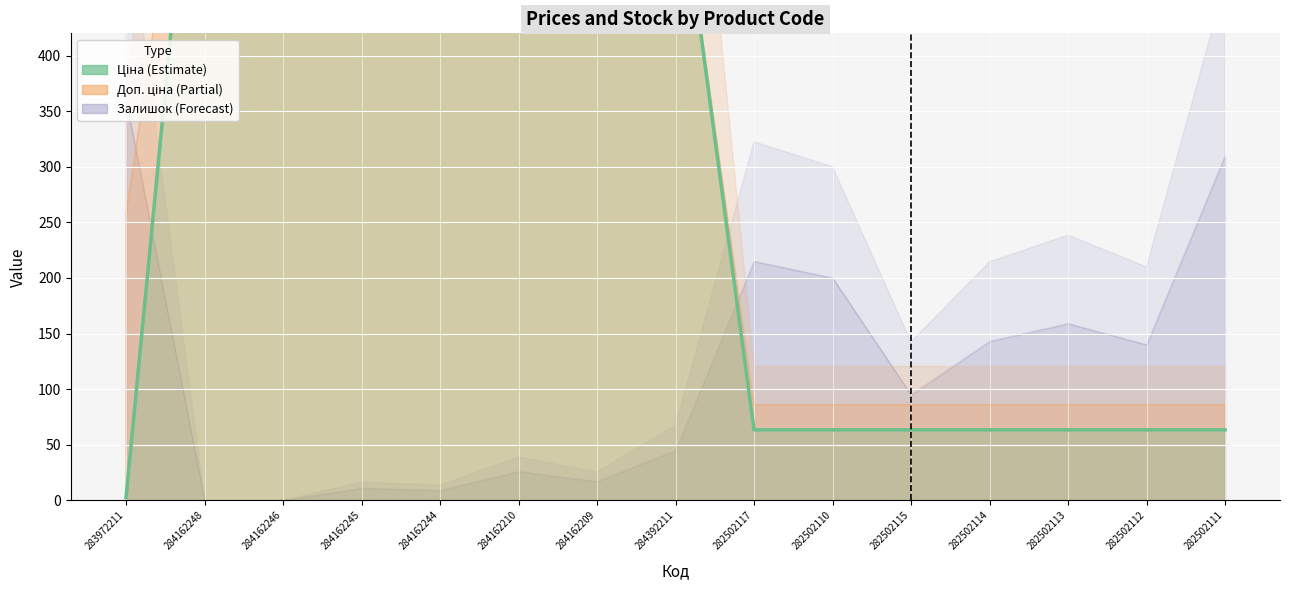

Which label corresponds to the smallest value in the chart?

283972211